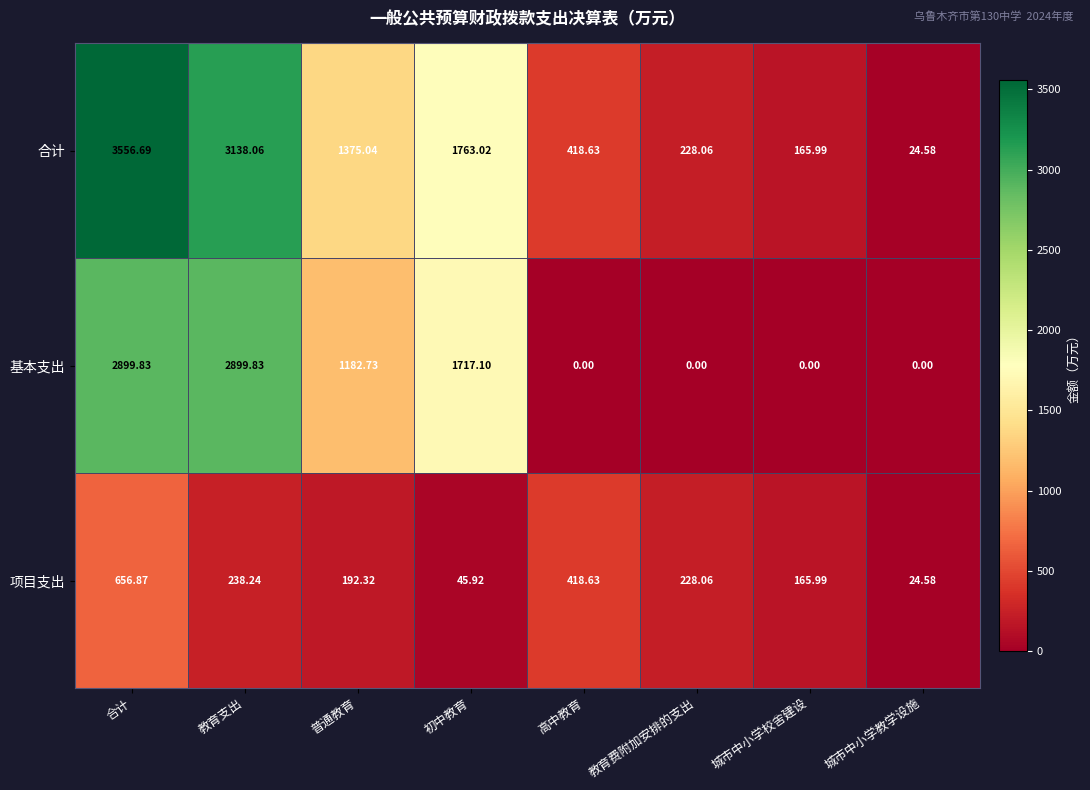

Which series has the largest range (max minus min)?

合计